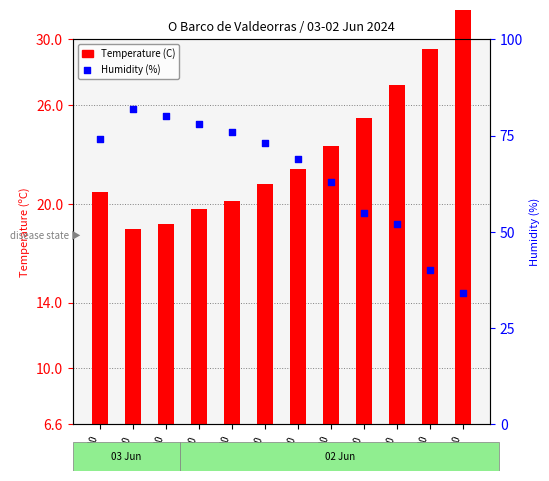

Which series has the largest total across all categories?

Humidity (%)